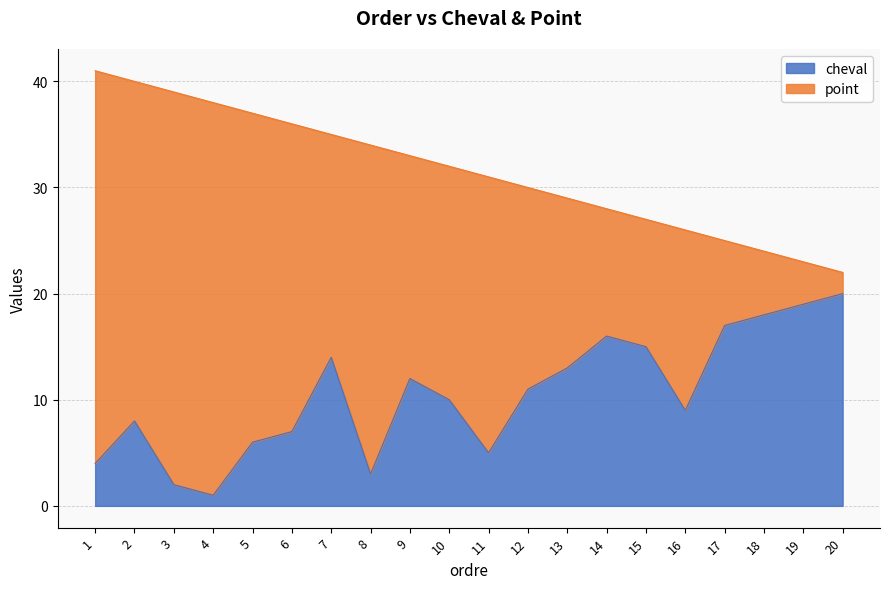

The value at 7 is 14. True or false?

True